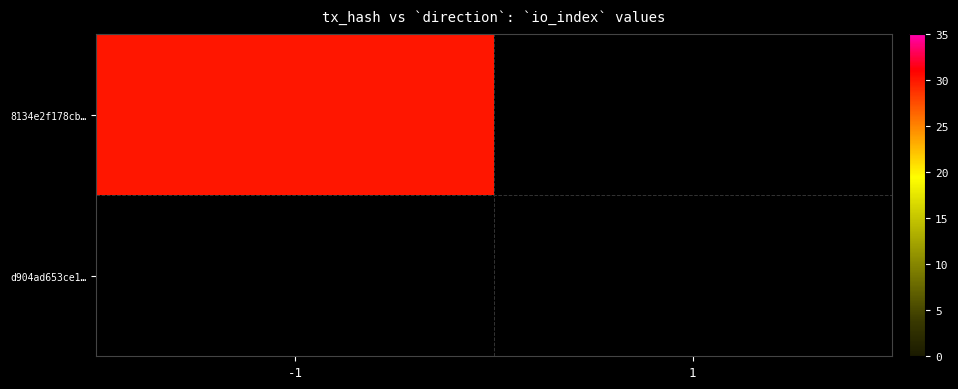

Reading right to left, extract all data points from this chart.

8134e2f178cb…: 1=0	-1=30
d904ad653ce1…: 1=0	-1=0